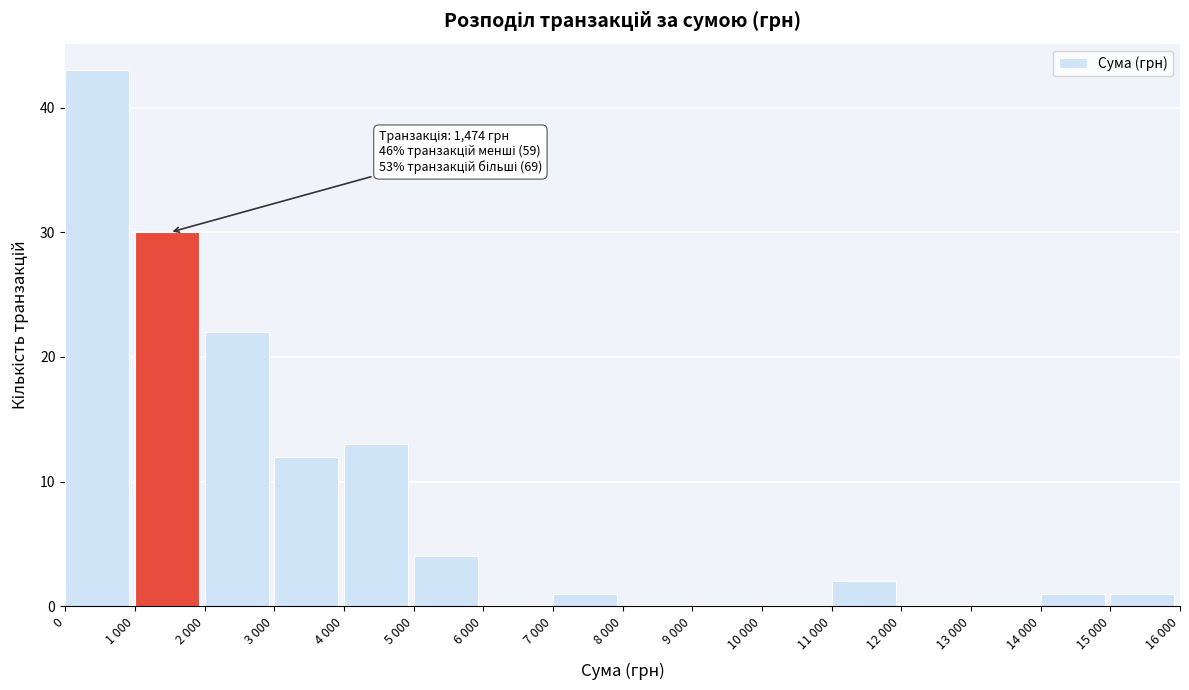

Reading left to right, list all the values displayed in this chart.

0=43	1 000=30	2 000=22	3 000=12	4 000=13	5 000=4	6 000=0	7 000=1	8 000=0	9 000=0	10 000=0	11 000=2	12 000=0	13 000=0	14 000=1	15 000=1